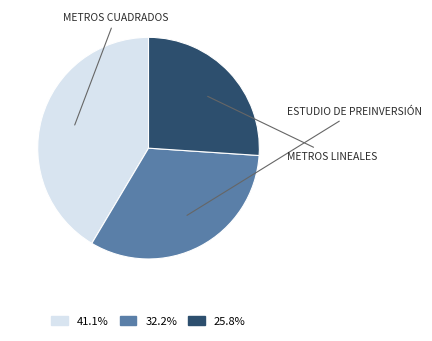

Is there a majority slice in this chart?

No